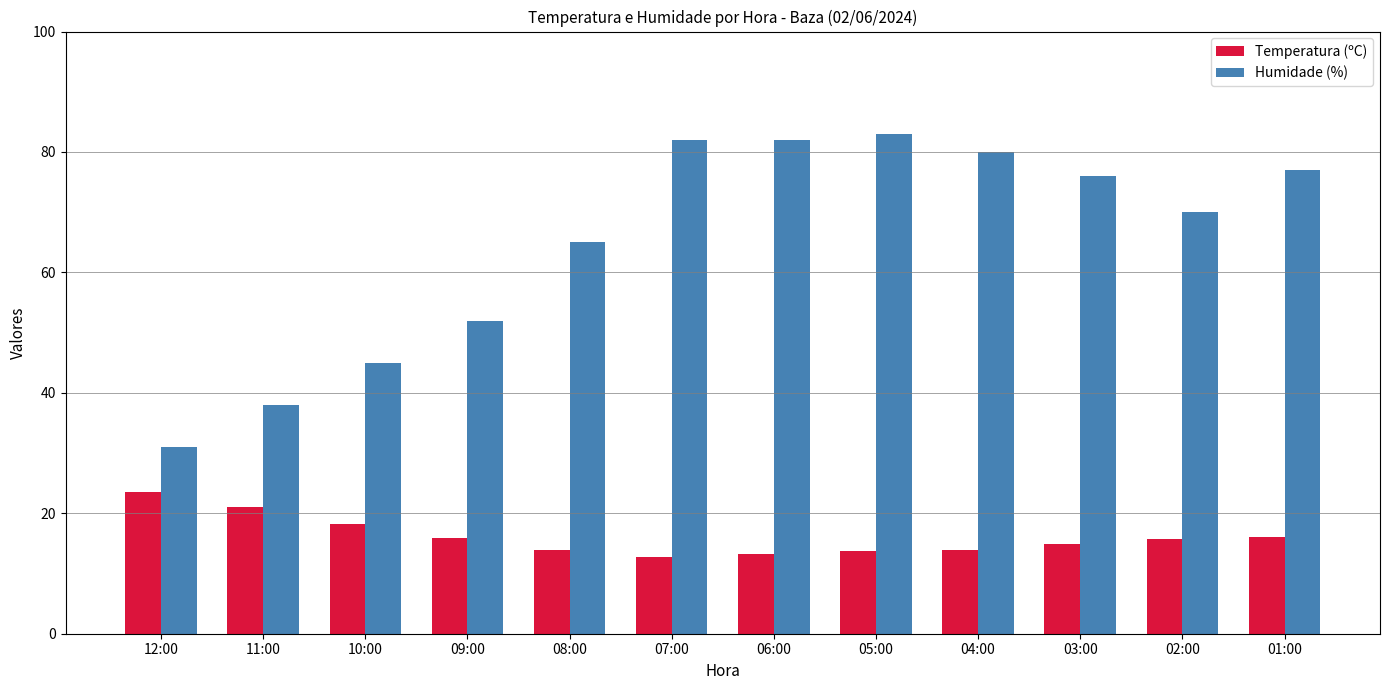

Which category has the highest value in the Temperatura (ºC) series?

12:00